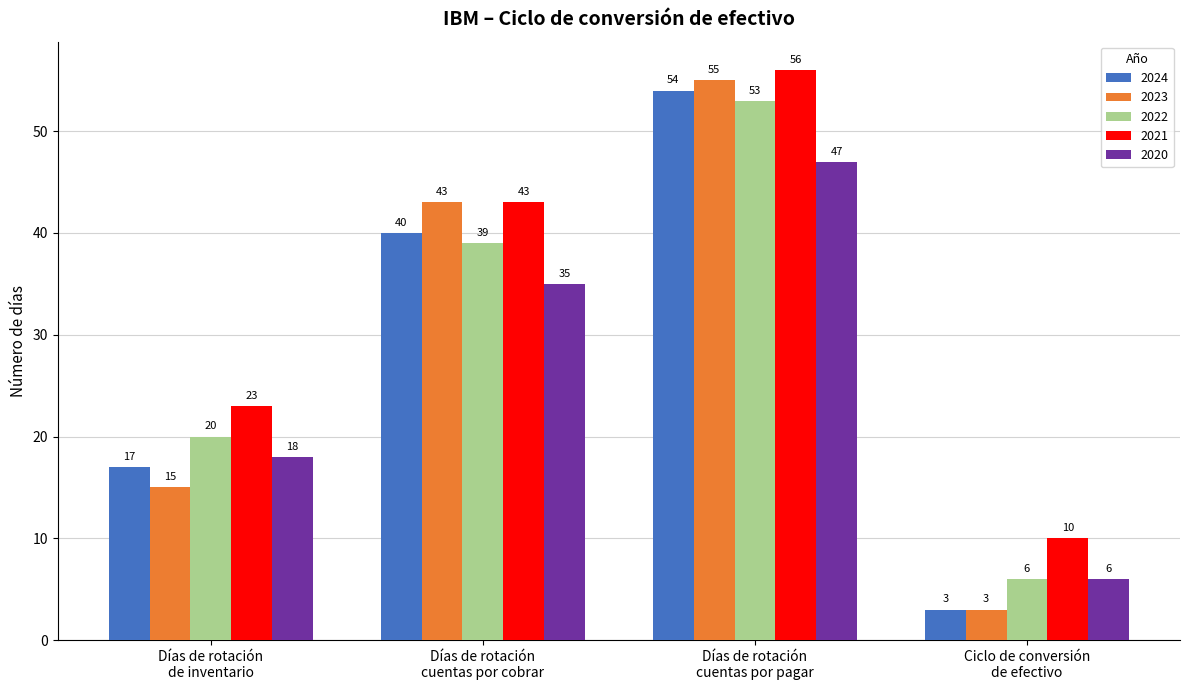

Rank the series by their maximum value, from highest to lowest.

2021, 2023, 2024, 2022, 2020